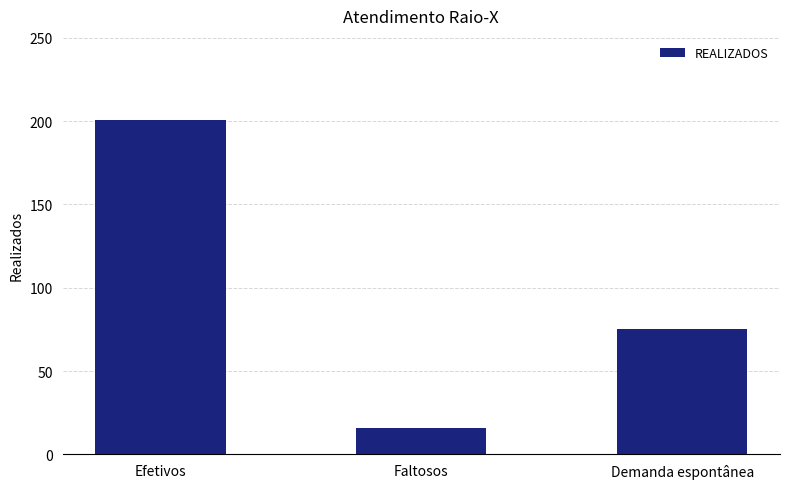

List the labels in order of value, largest first.

Efetivos, Demanda espontânea, Faltosos